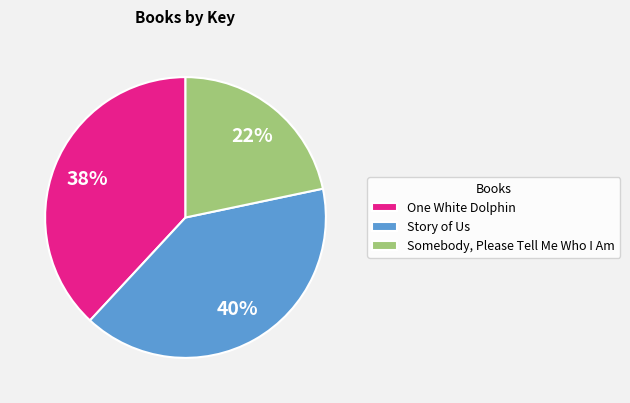

Which category has the biggest portion of the pie?

Story of Us